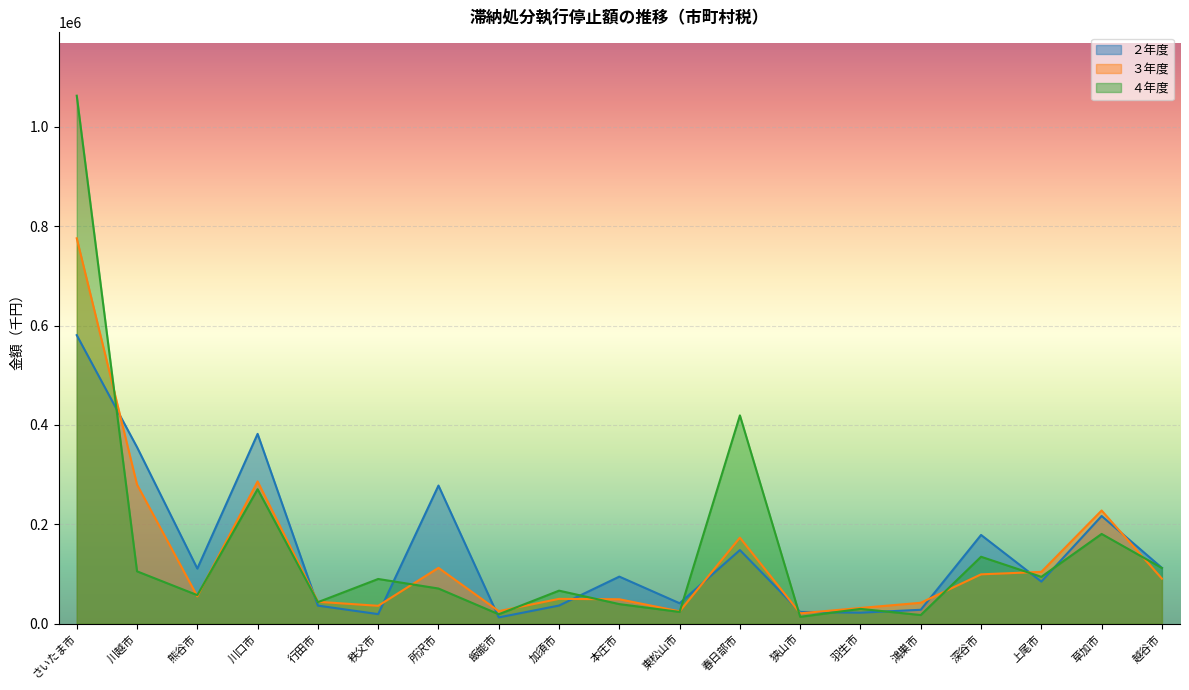

How many interior local valleys does the ４年度 series have?

7